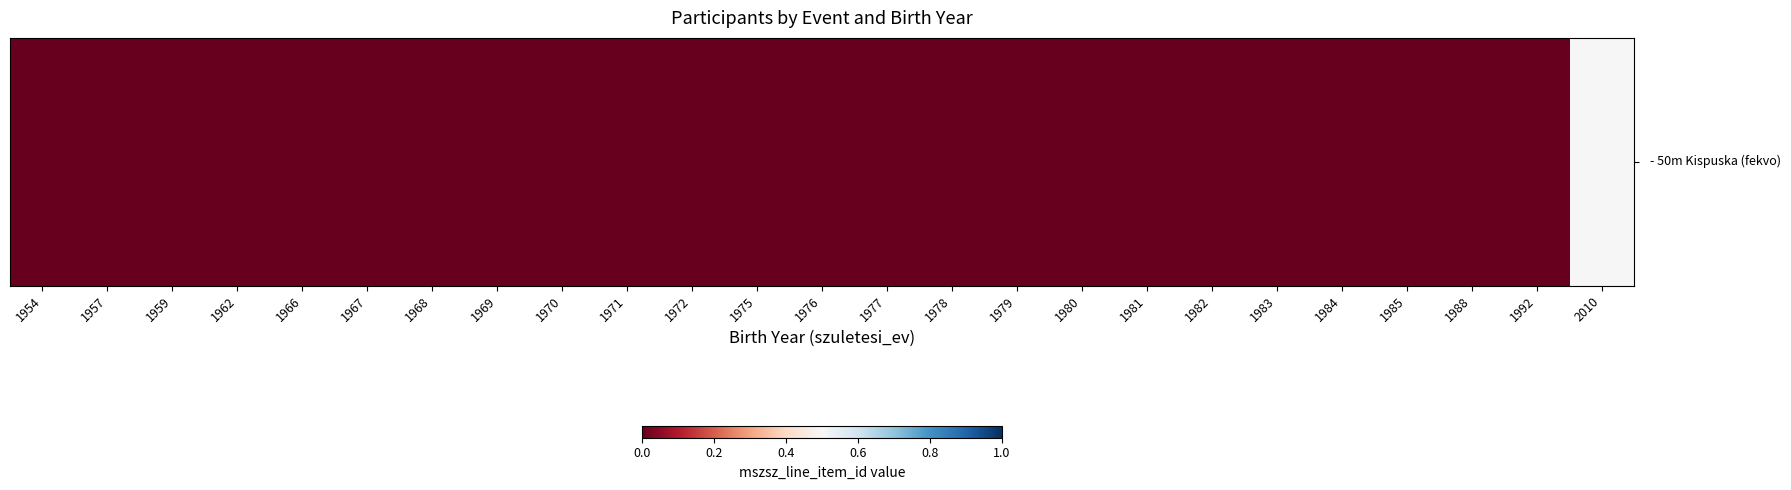

The value at 1954 is 0.0. True or false?

True